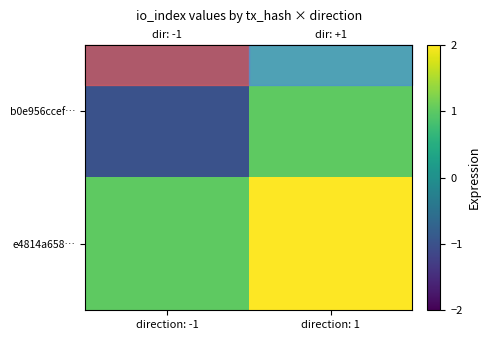

What is the difference between the maximum and minimum values in the e4814a658… series?

1